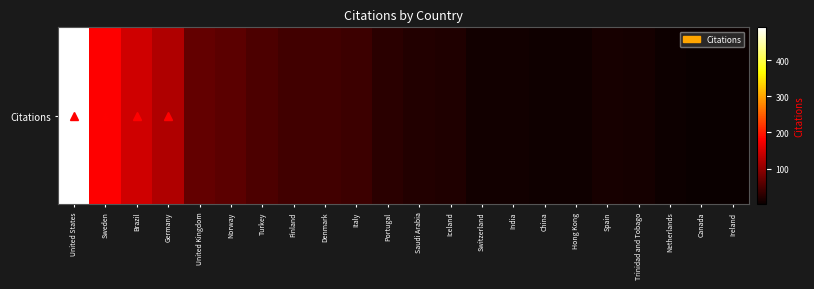

Where does the data first go above 25?

United States